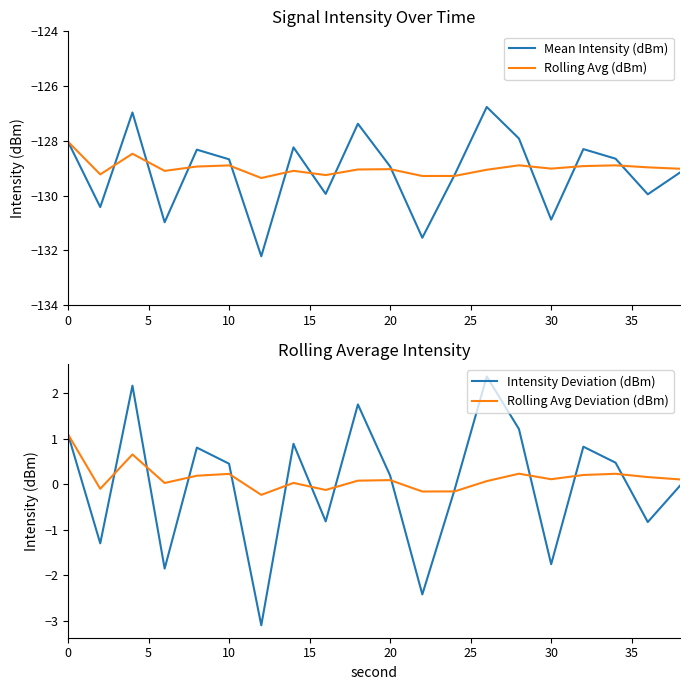

Is this an area chart (filled region under the line)?

No